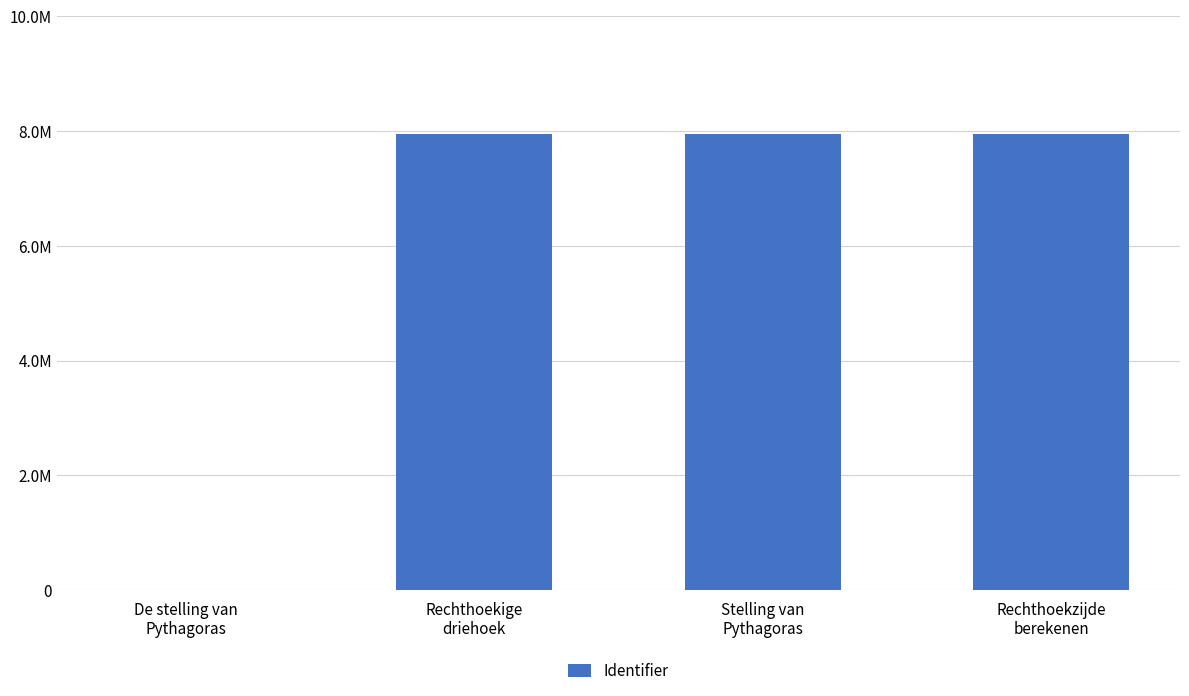

What position from the left is Rechthoekzijde
berekenen?

4